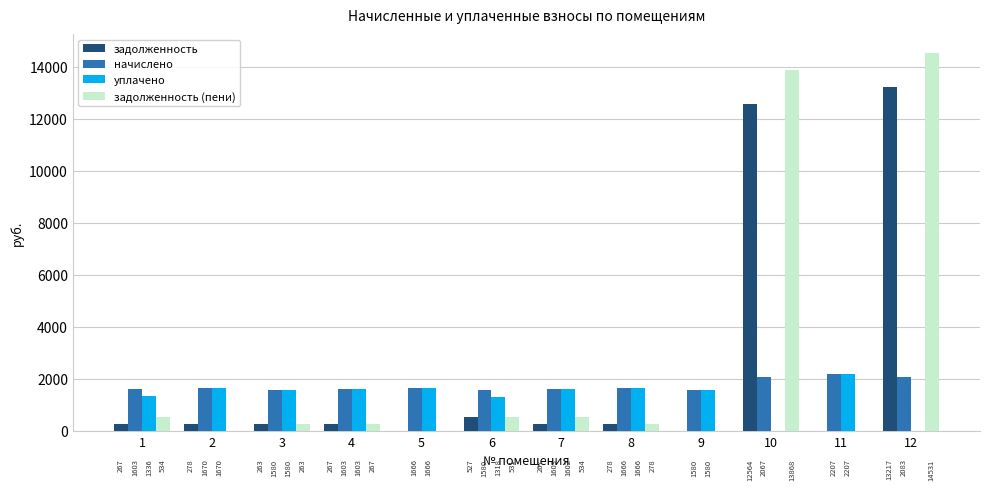

Where is задолженность (пени) nearest to the value 7265?

10